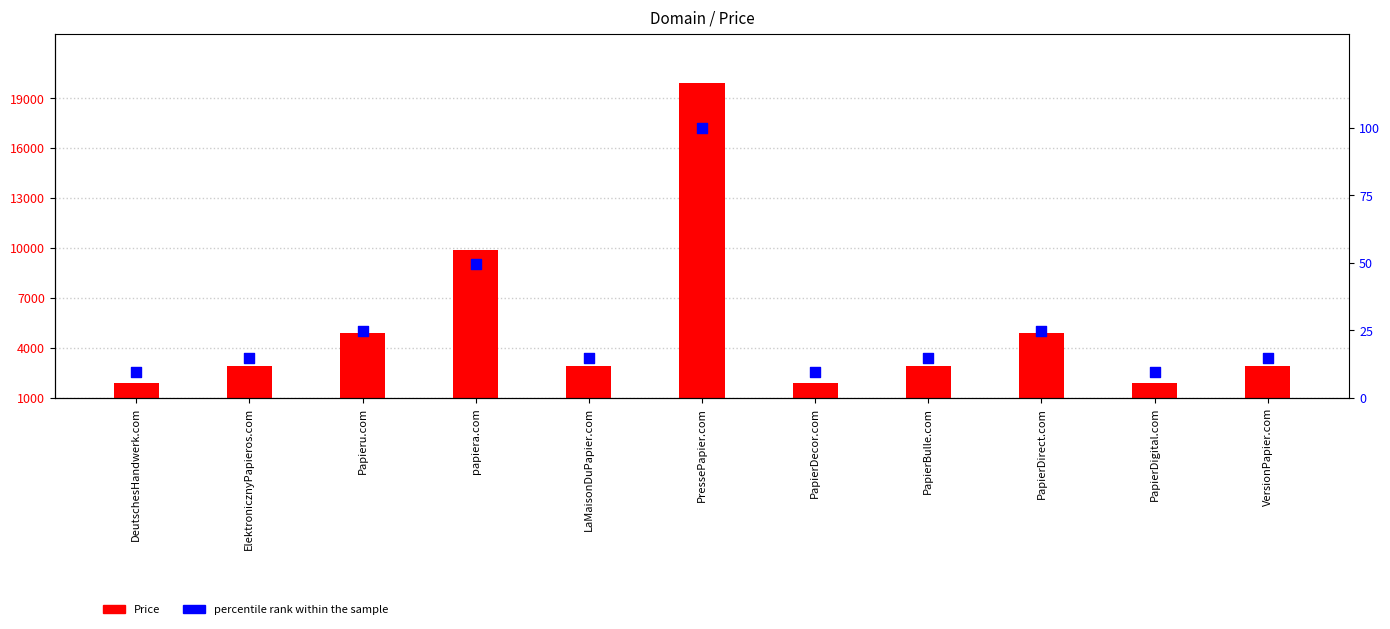

Which series has the largest total across all categories?

Price